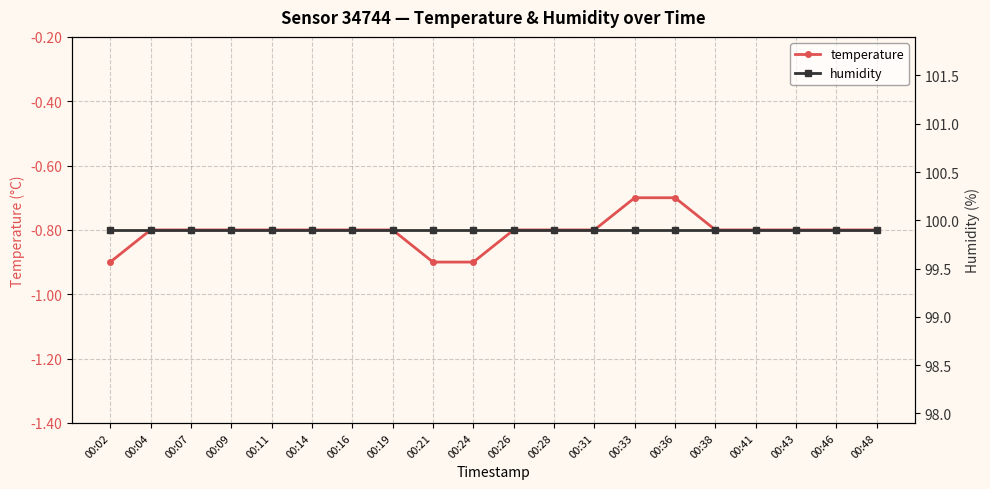

Rank the series at 00:36 from highest to lowest value.

humidity, temperature